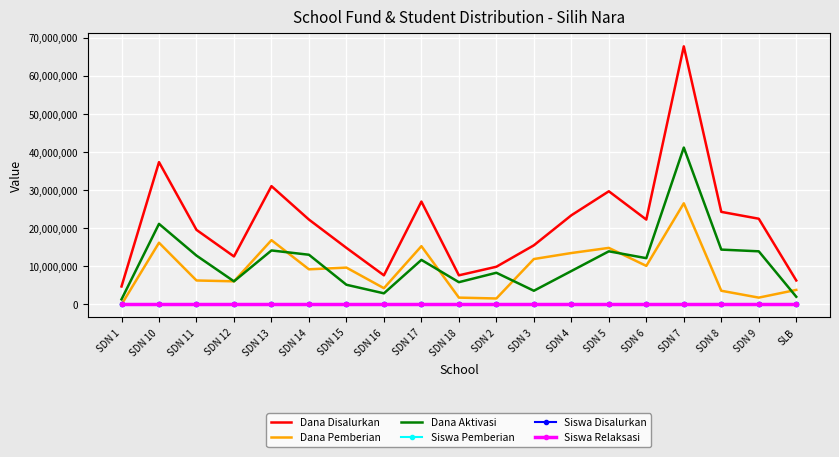

True or false: Siswa Disalurkan and Dana Disalurkan intersect in this chart.

False